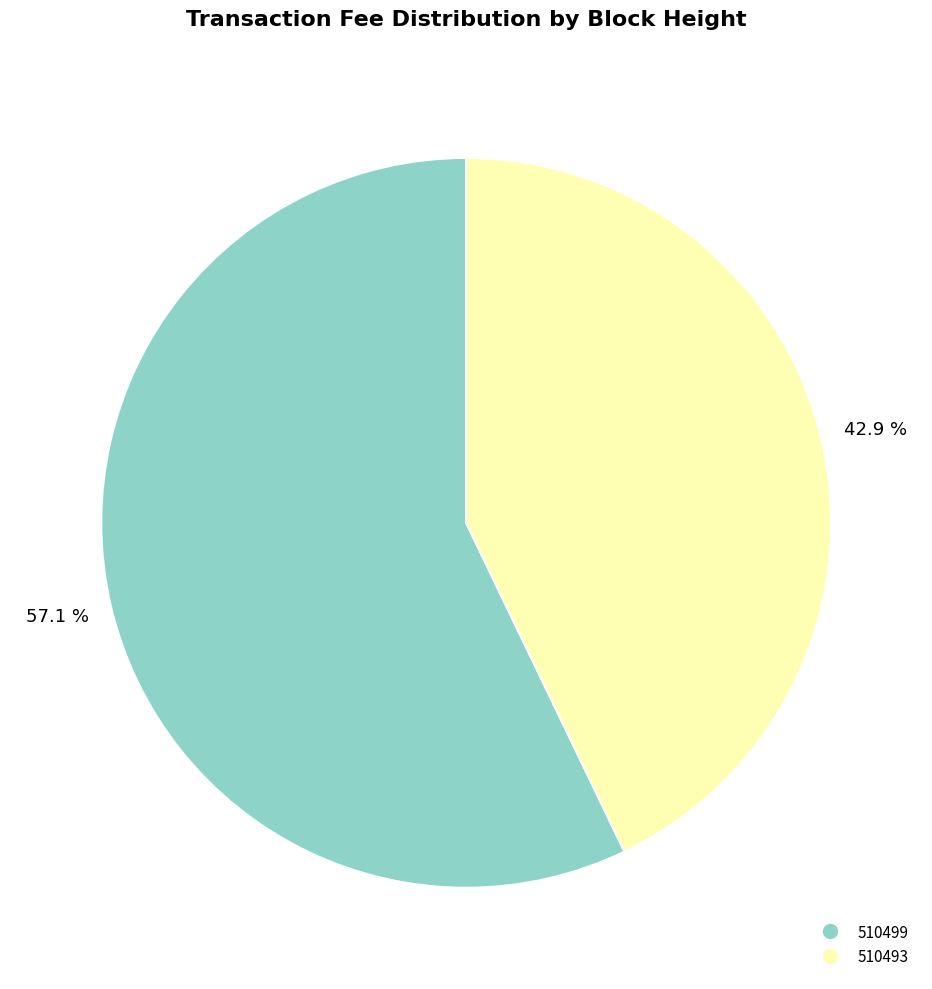

Which slice is the largest?

510499